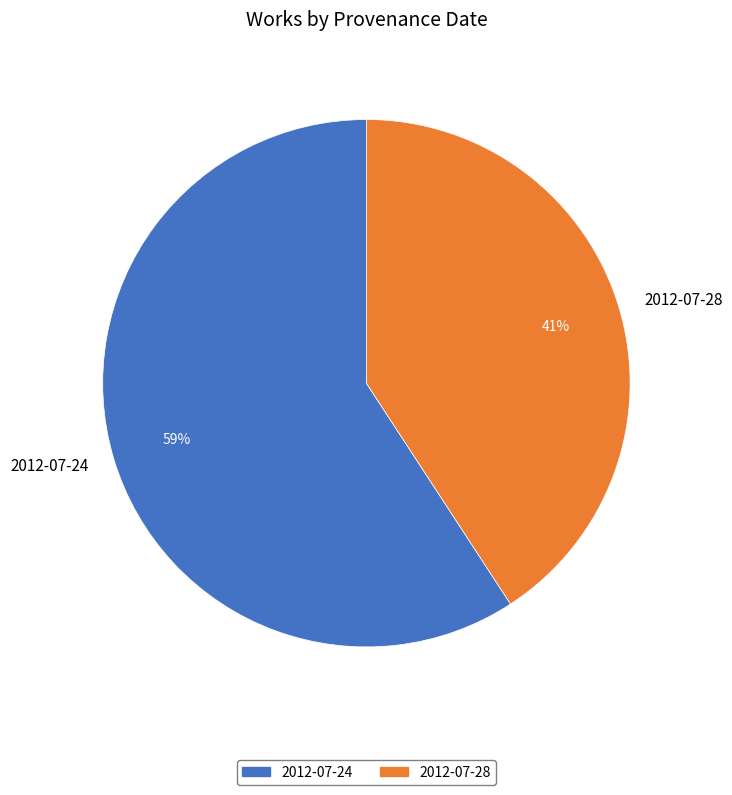

Rank the categories by value from highest to lowest.

2012-07-24, 2012-07-28